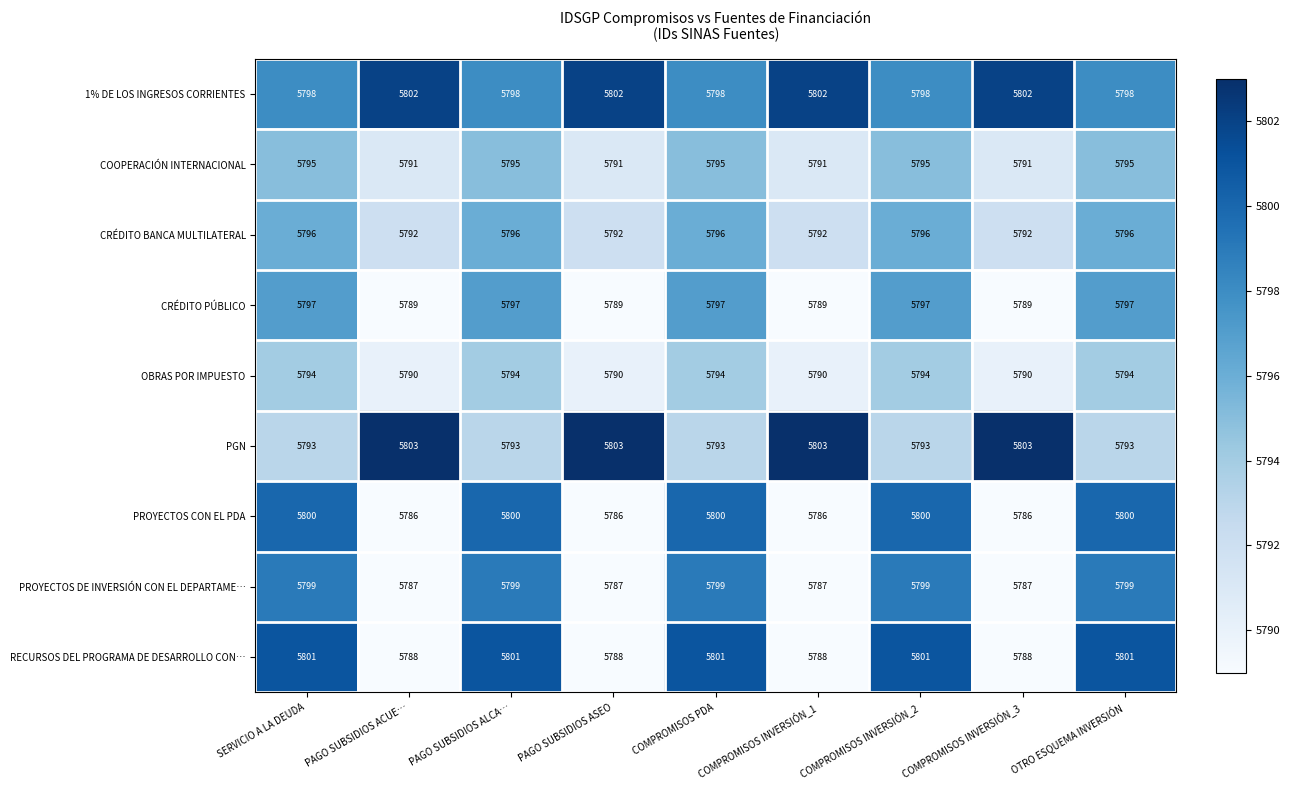

The CRÉDITO BANCA MULTILATERAL series shows 5796 at COMPROMISOS PDA. True or false?

True